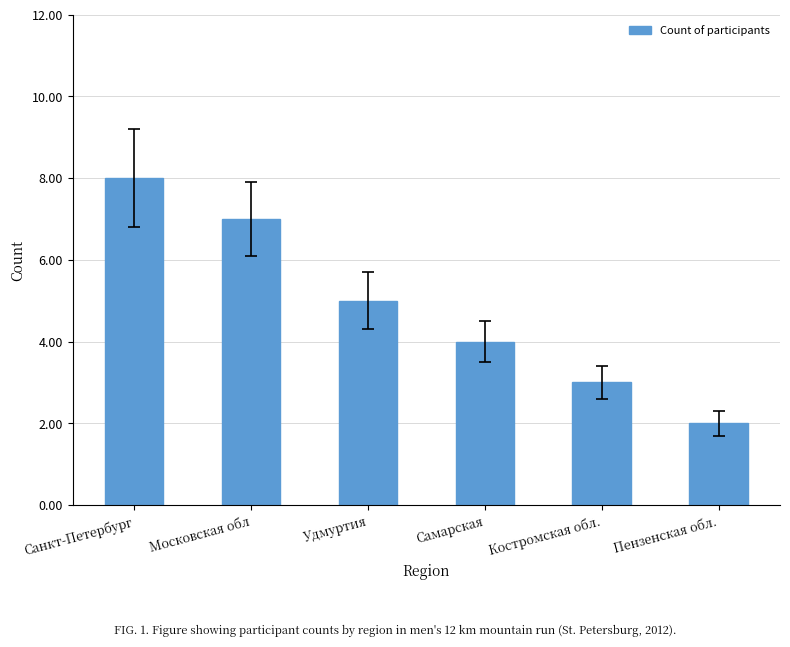

How many values are below 5?

3